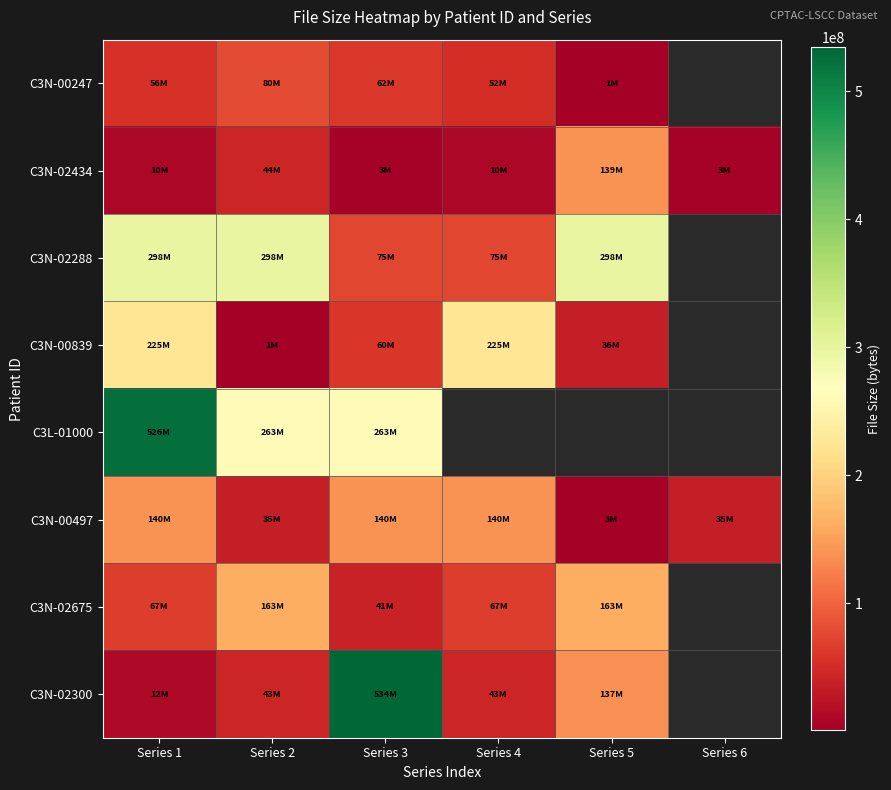

What is the greatest value displayed?

534281710.0